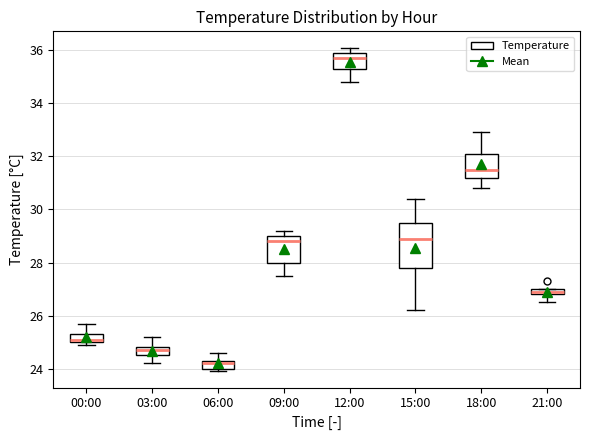

Which box's median line is the highest?

12:00